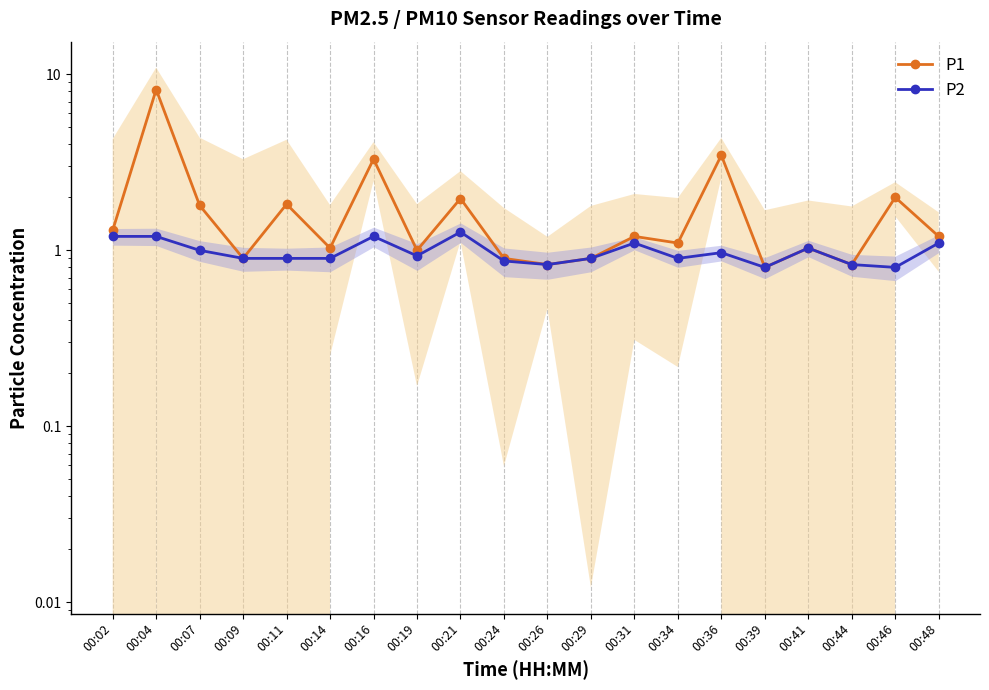

List the series in order of their peak value, highest first.

P1, P2